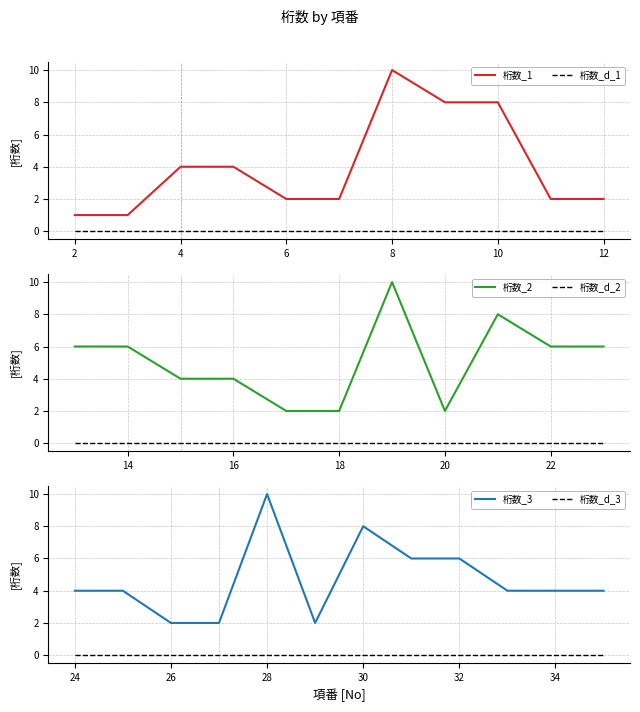

The value of 桁数_numeric at 22 is 4. True or false?

False